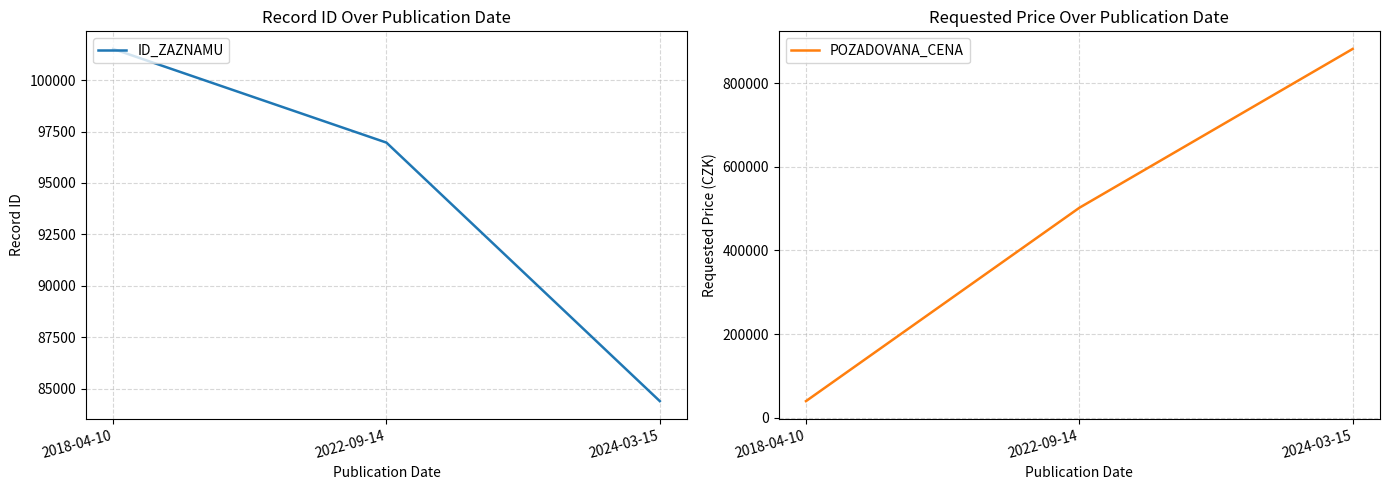

What is the difference between the second highest and minimum values in the ID_ZAZNAMU series?

12573